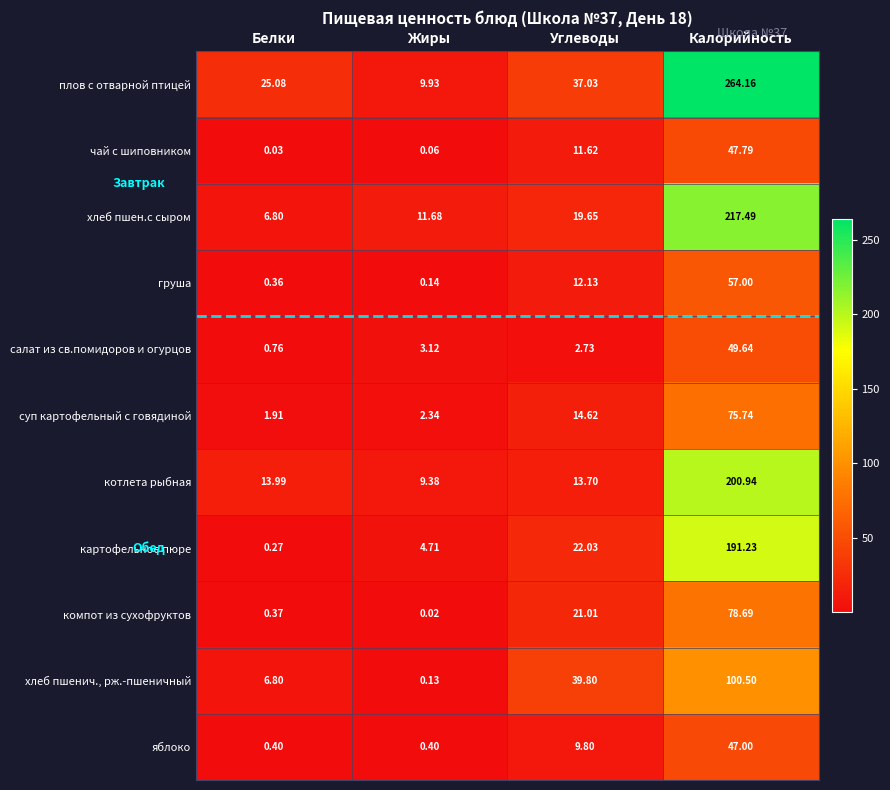

Which label corresponds to the smallest value in the chart?

Жиры